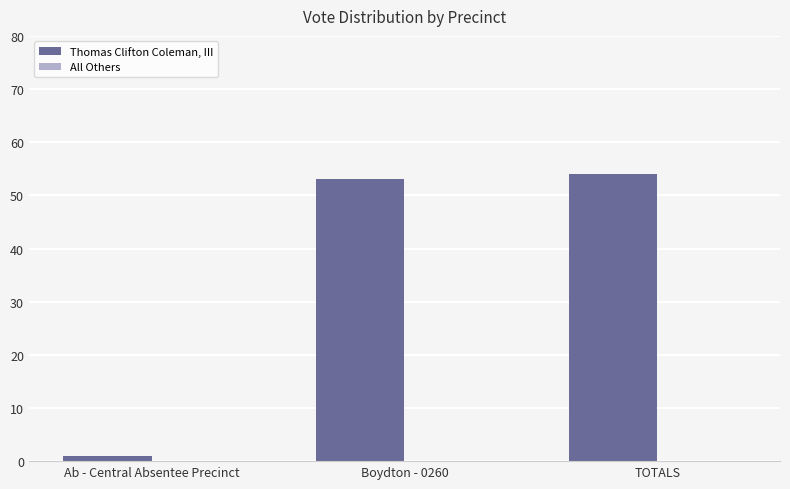

Count the number of categories in the chart.

3